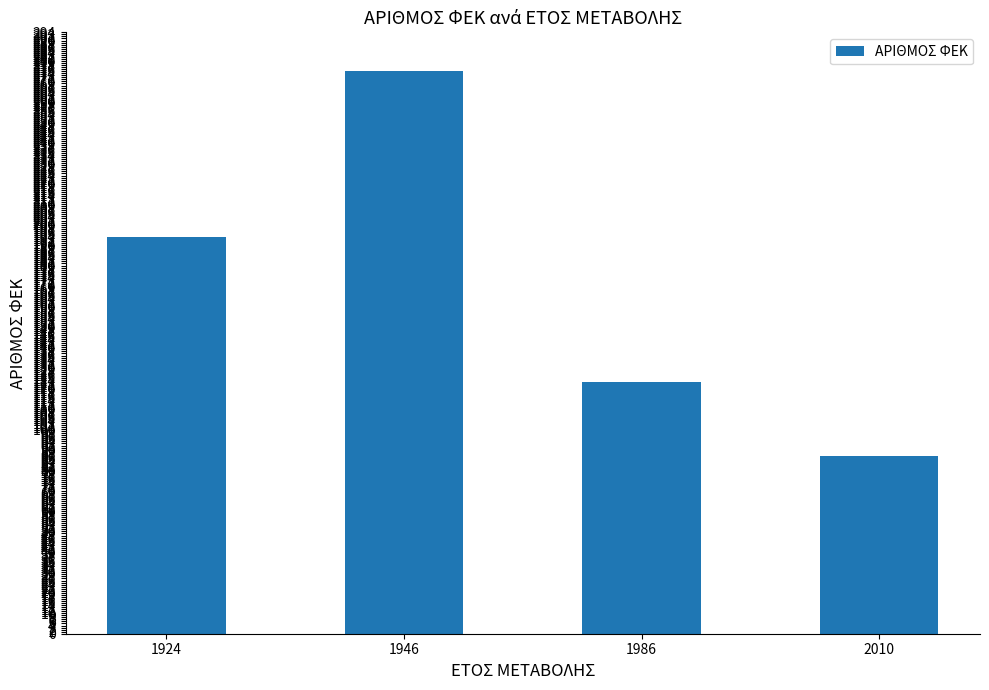

What is the greatest value displayed?

275